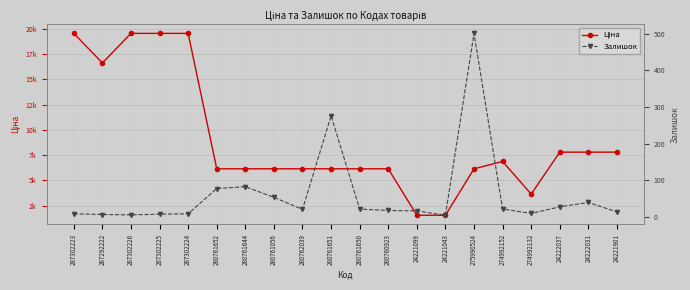

How many lines are shown in the chart?

2